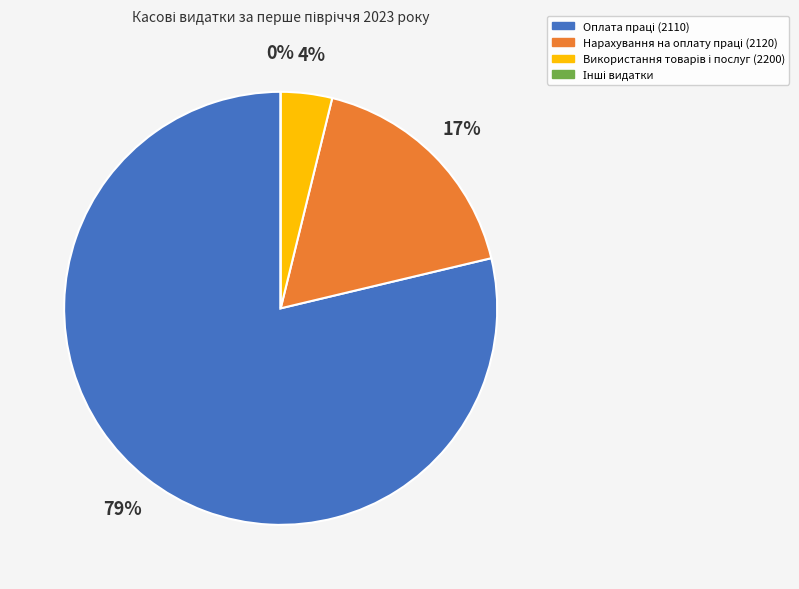

Rank the categories by value from lowest to highest.

Інші видатки, Використання товарів і послуг (2200), Нарахування на оплату праці (2120), Оплата праці (2110)